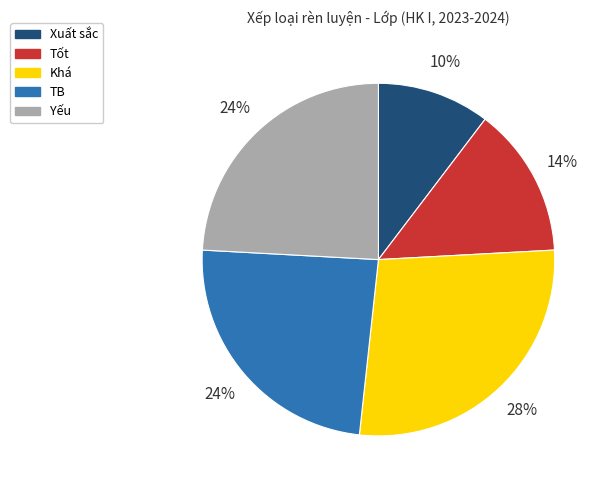

Is it true that Khá is 28% of the pie?

True